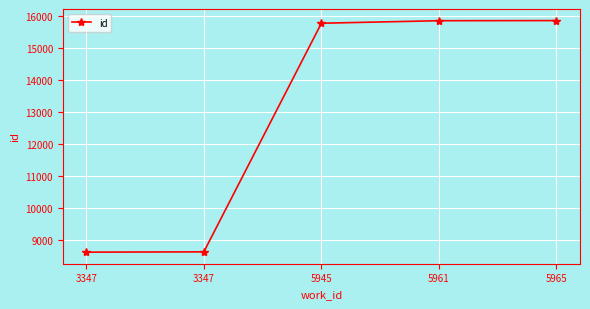

Where does the data first go above 15783?

5961